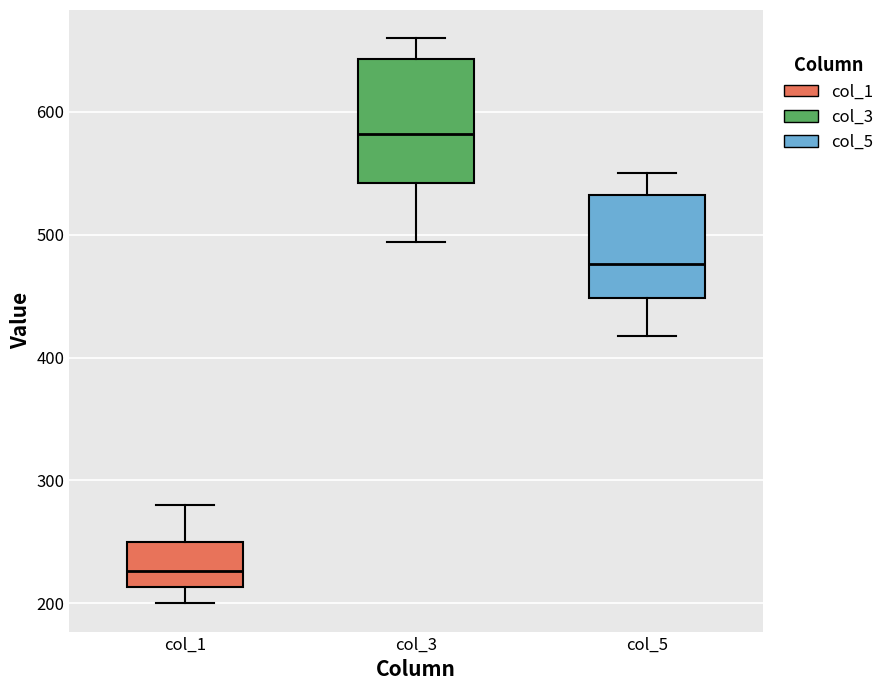

Where does the median line of the box for col_1 sit on the y-axis? The values are not printed on the chart, so give them approximately, as read against the axis.

230